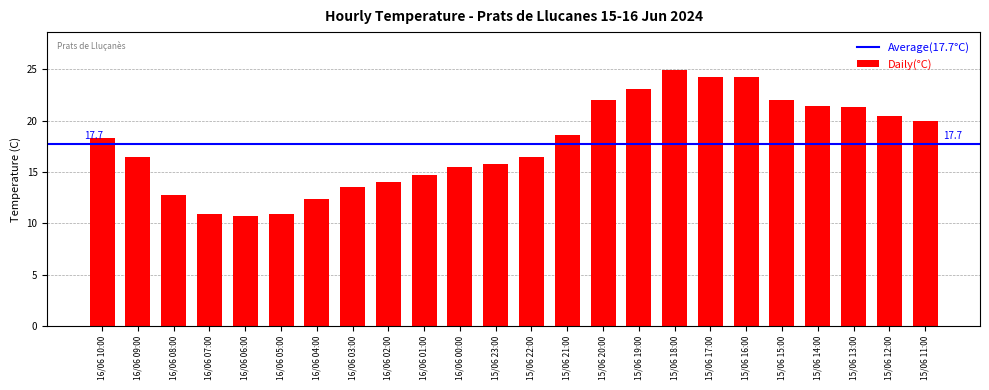

What is the change in value from 16/06 07:00 to 15/06 15:00?

+11.1